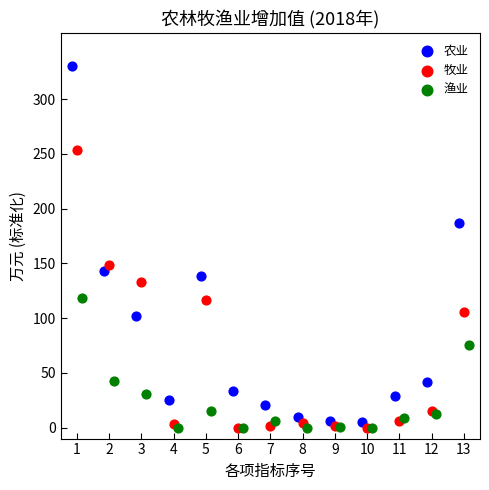

Which series contains the highest Y value?

农业